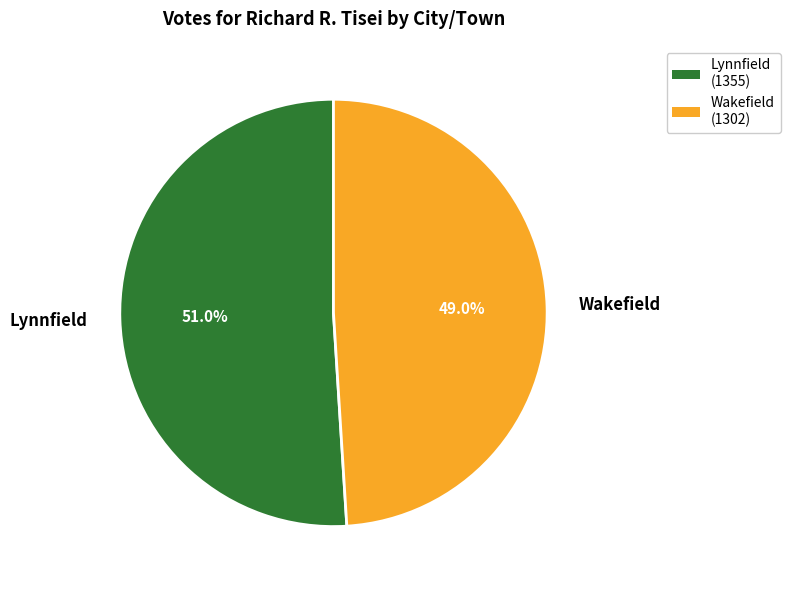

Which has a higher value, Lynnfield or Wakefield?

Lynnfield